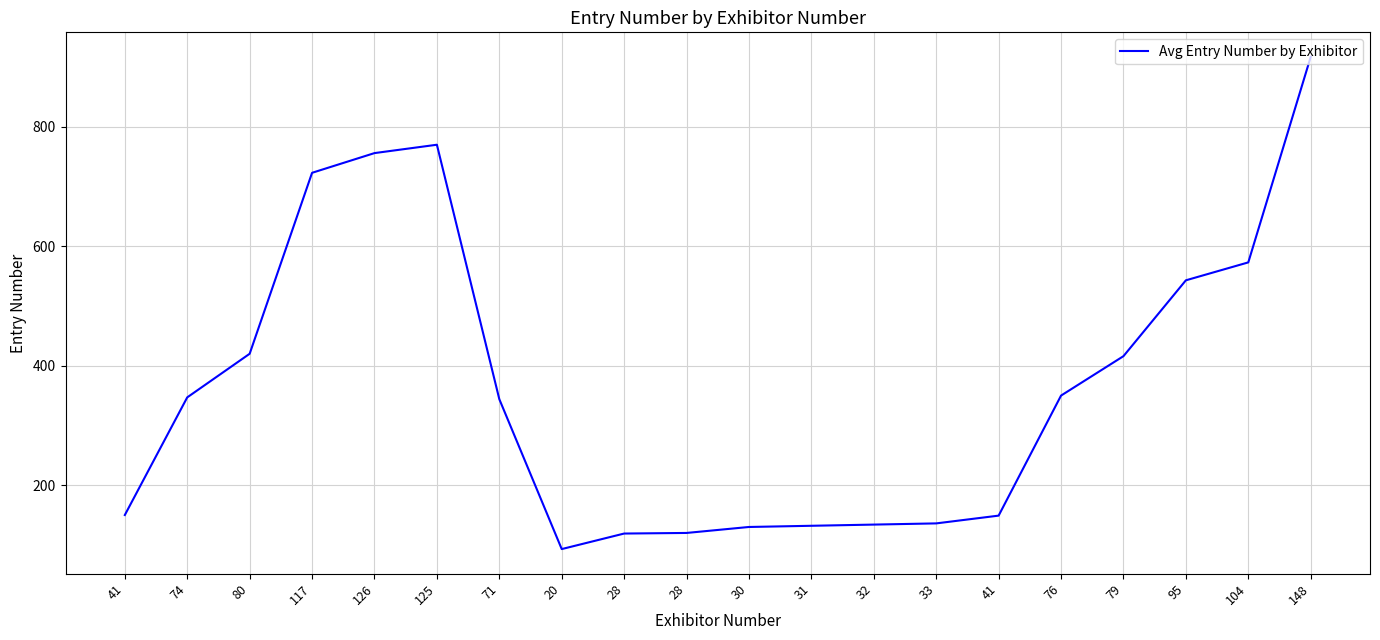

What is the minimum value shown in the chart?

93